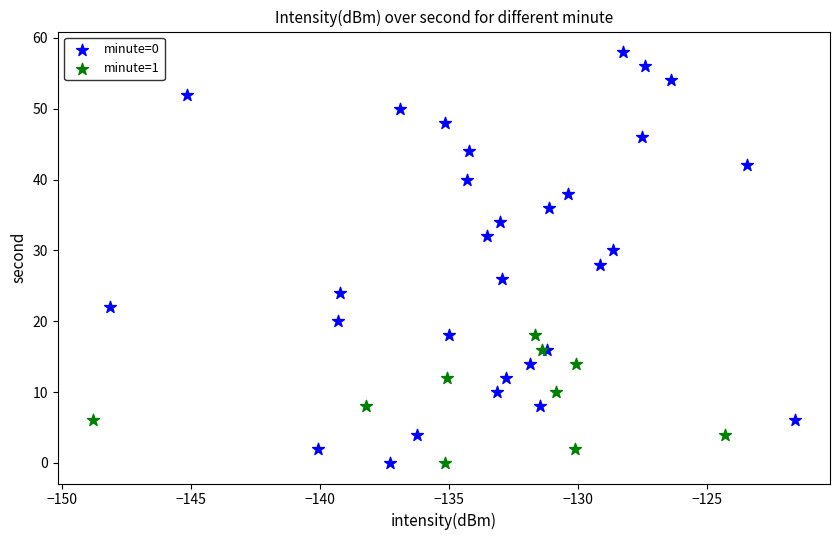

Which series contains the highest Y value?

minute=0